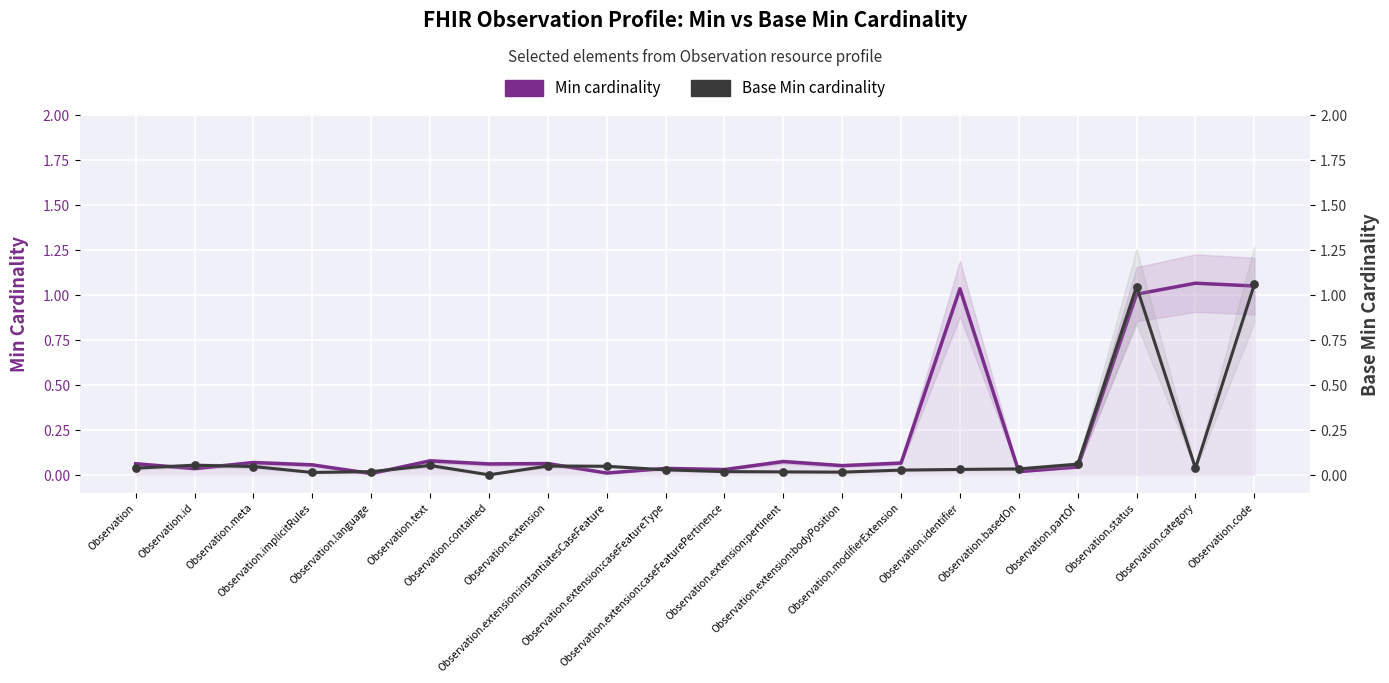

What are all the series names shown in the legend?

Min cardinality, Base Min cardinality